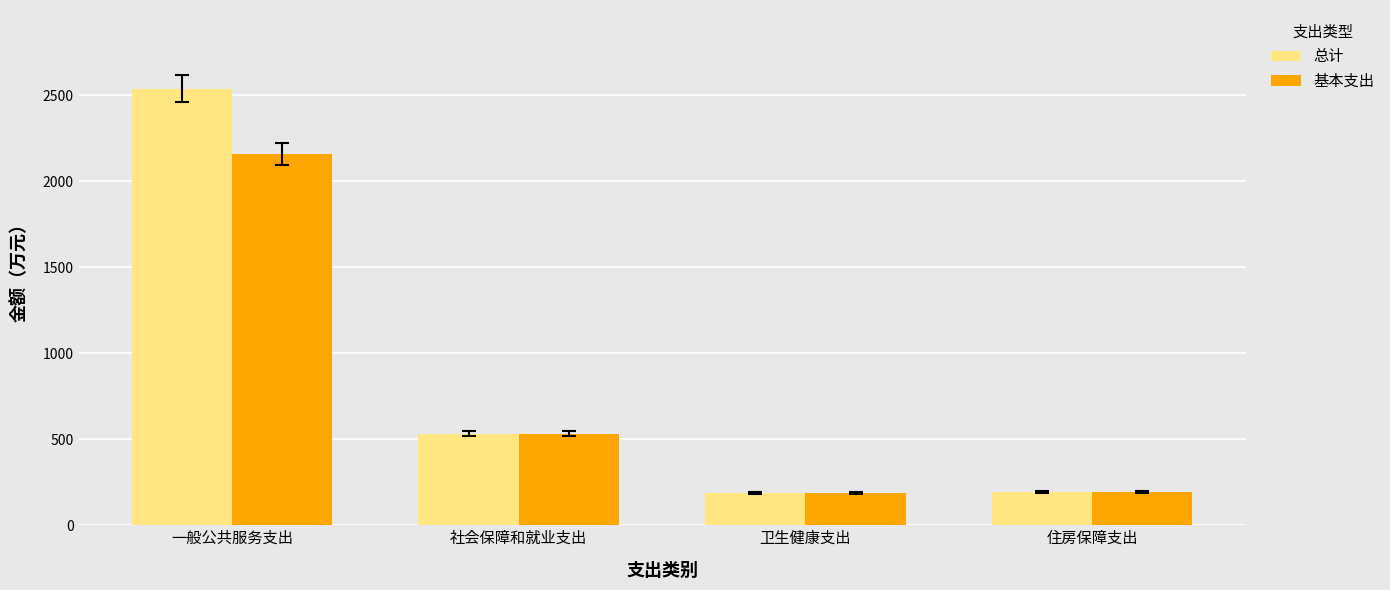

What is the total value across all series at 住房保障支出?

388.1